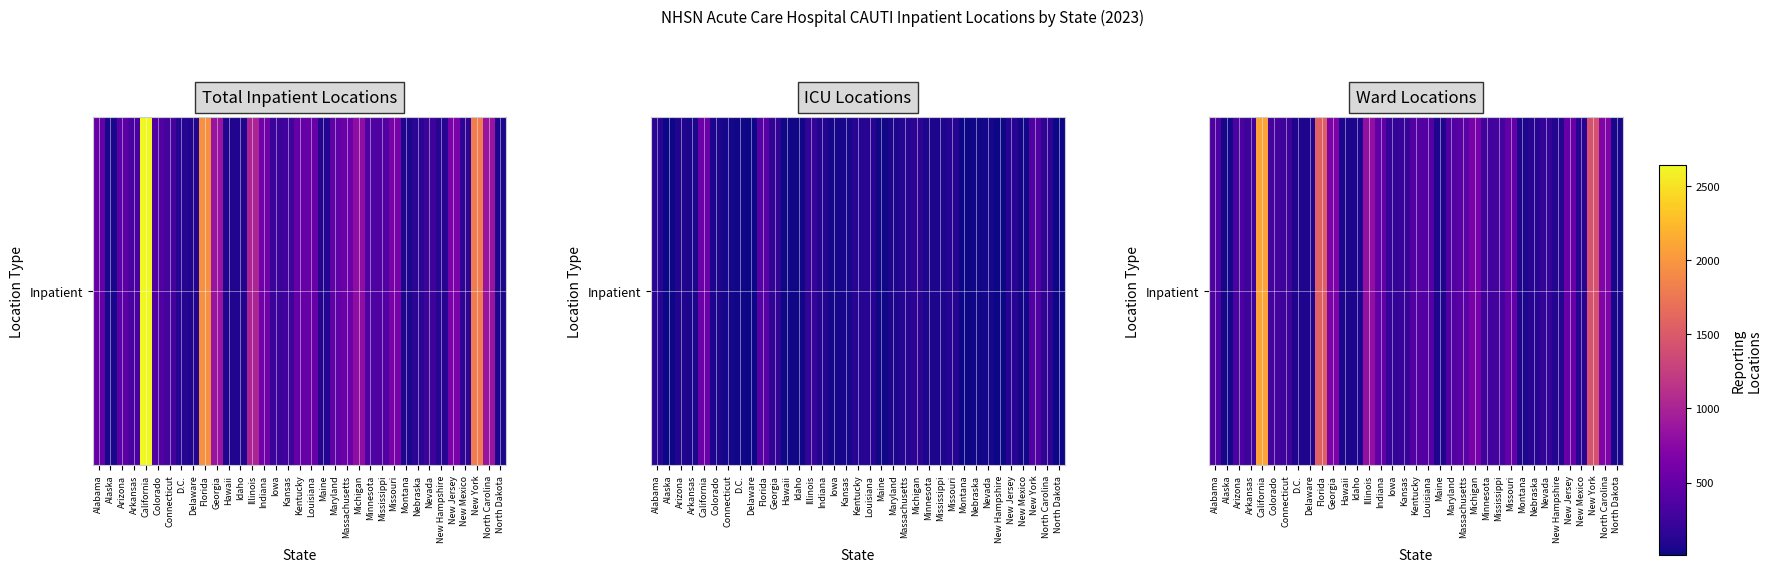

Is it true that the value at Hawaii is 134?

False